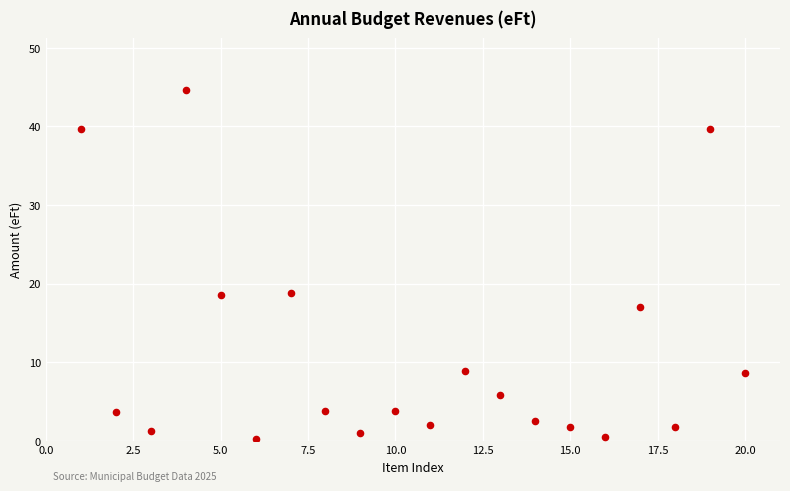

What is the range of X values (max minus min)?

19.0